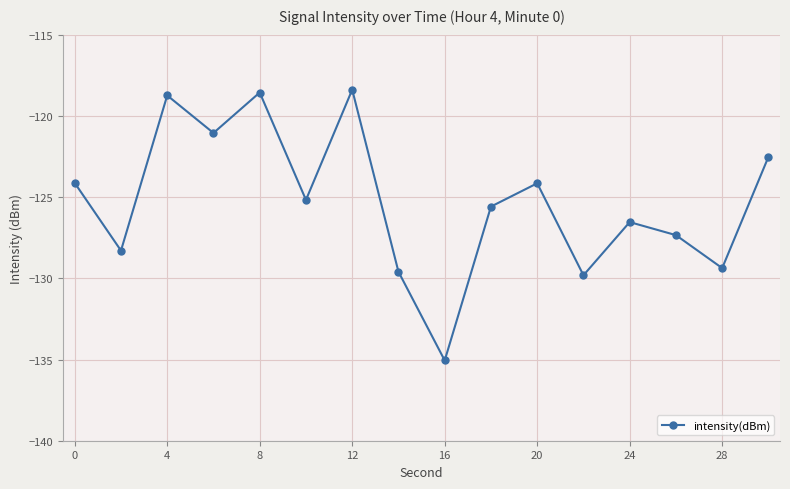

True or false: the data has more than 2 interior local peaks.

True